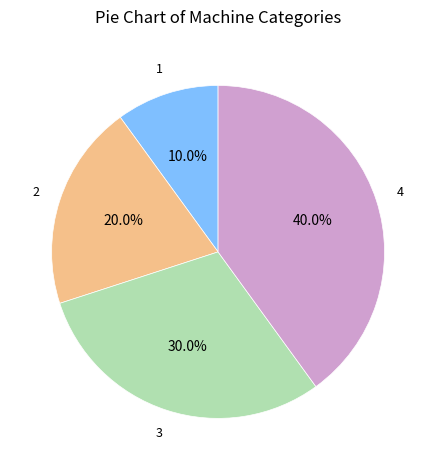

Is there any slice that represents more than half of the pie?

No